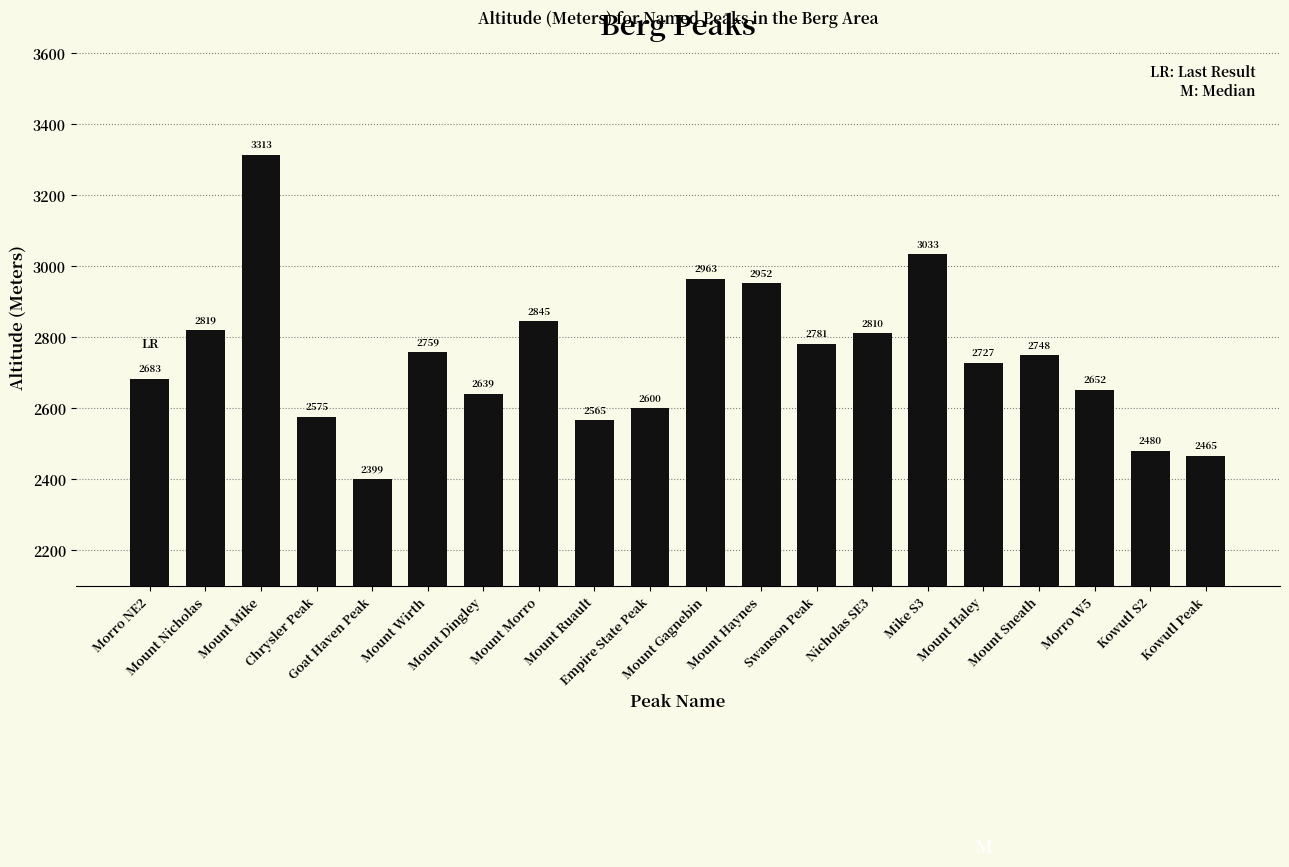

What is the difference between the values at Mount Wirth and Mount Mike?

554